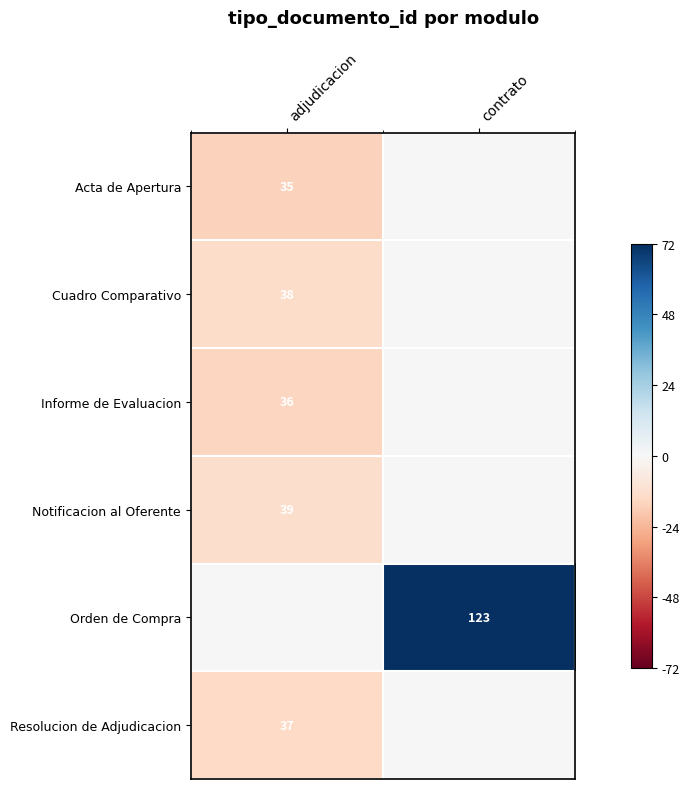

The value of Notificacion al Oferente at adjudicacion is 19. True or false?

False